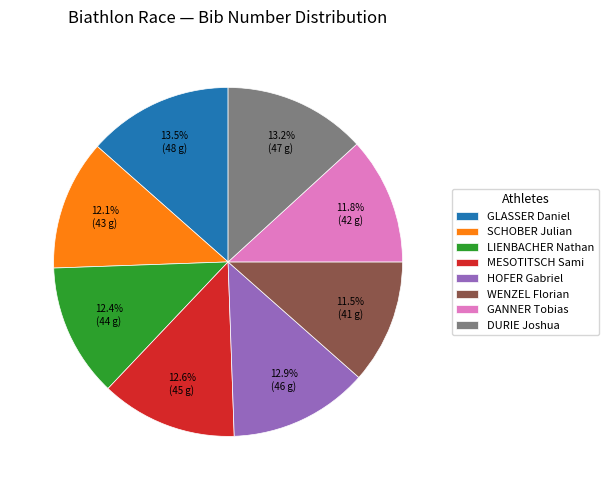

Count the number of slices in the pie.

8